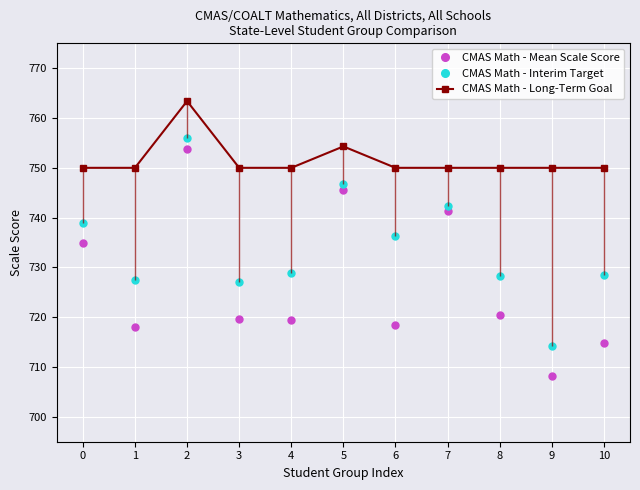

What is the total value across all series at 3?

2196.6